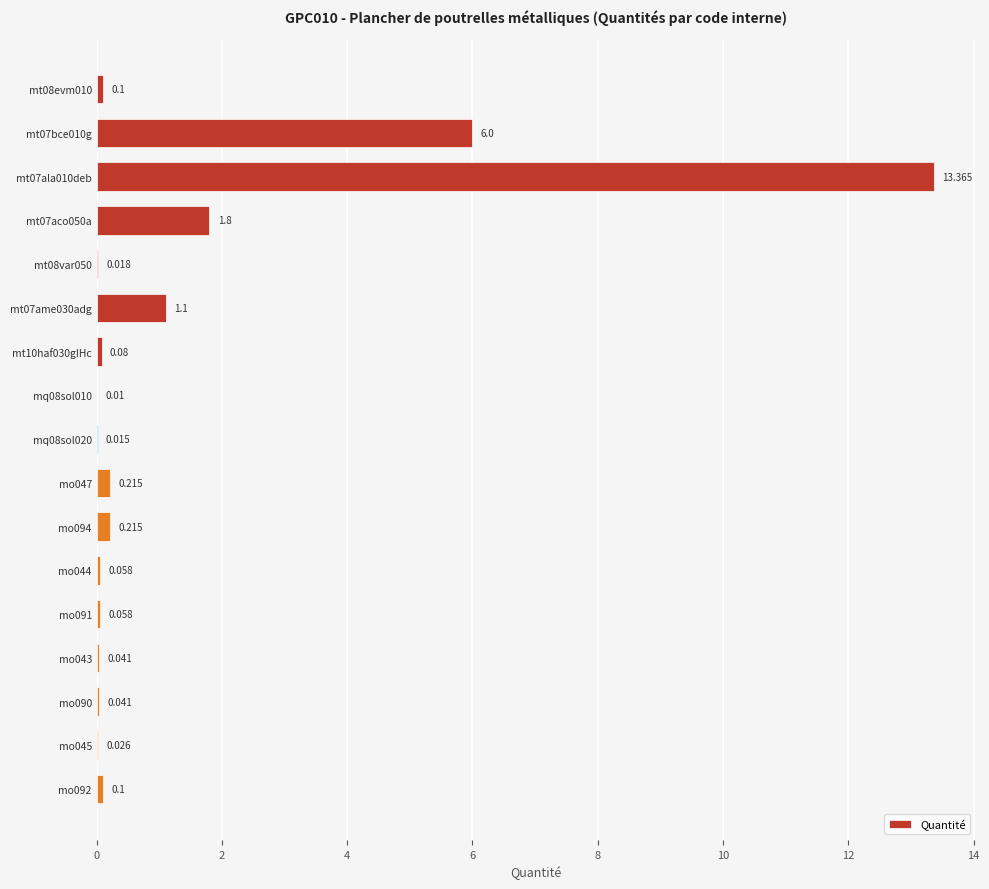

Are the bars horizontal?

Yes